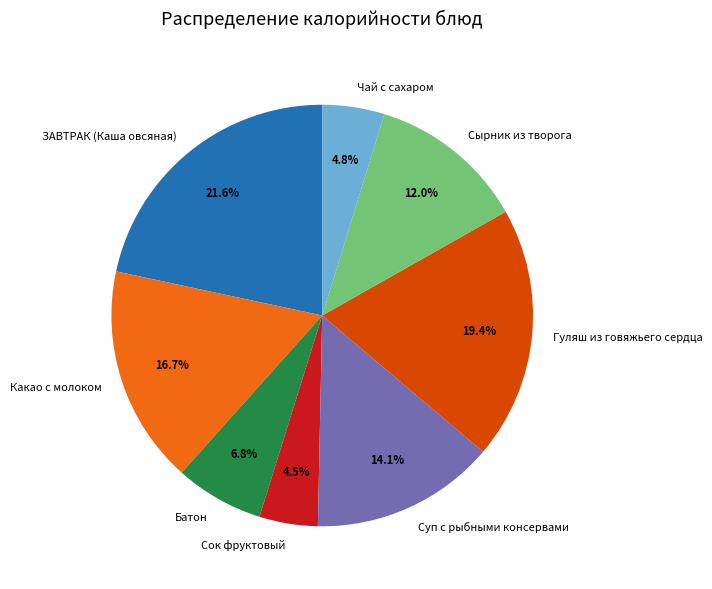

How many segments does this pie chart have?

8